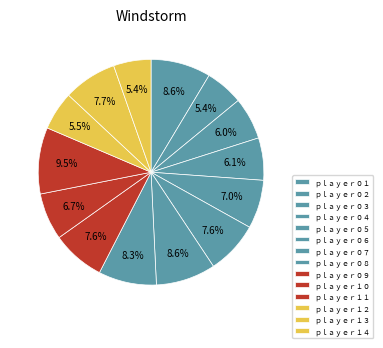

To the nearest percent, what is the difference between the largest and smallest slice percentages?

4%